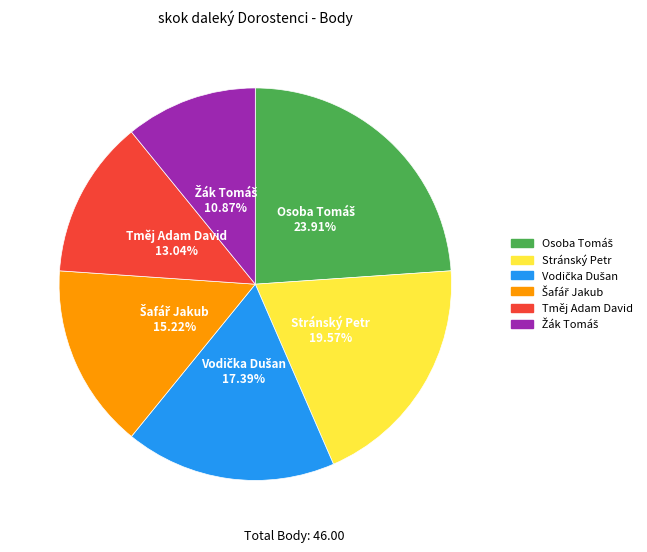

Does any single category account for the majority?

No